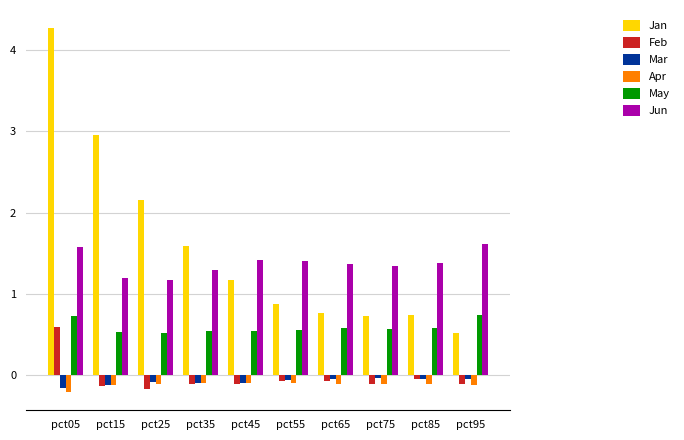

Which series has the largest total across all categories?

Jan